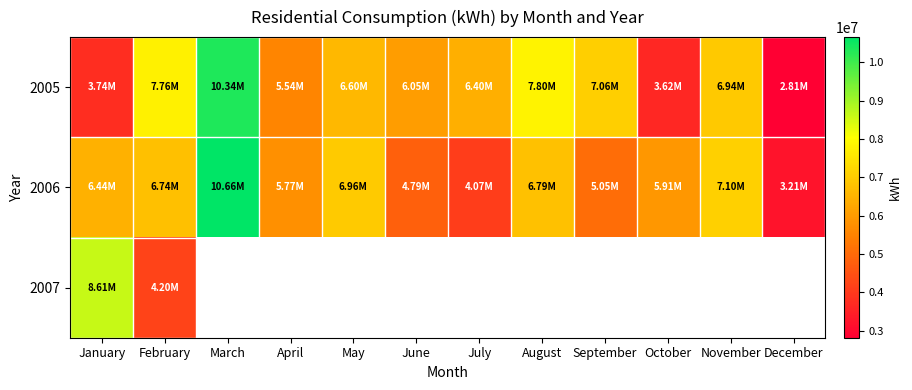

What is the difference between the highest and lowest values at February?

3566788.3